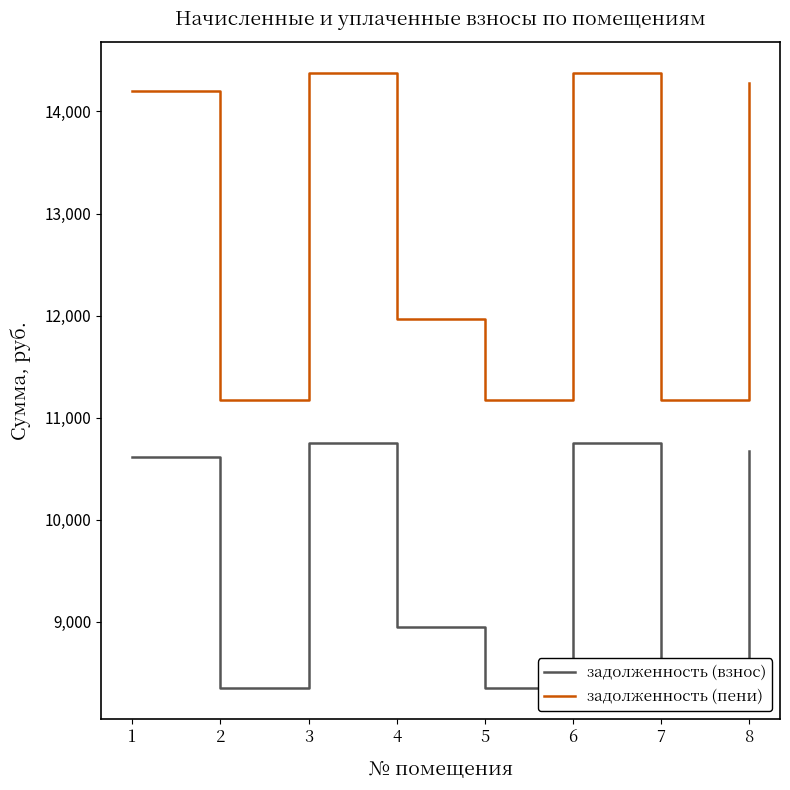

True or false: задолженность (взнос) and задолженность (пени) intersect in this chart.

False